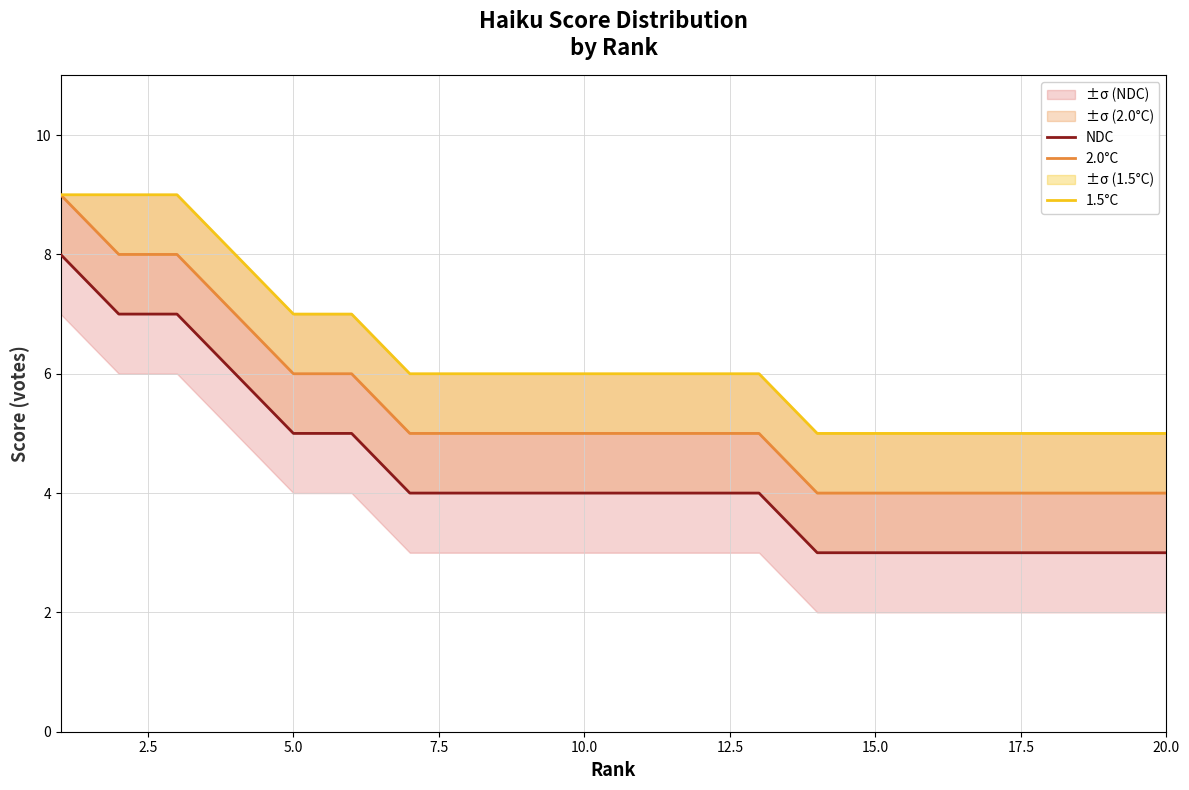

At 5.0, list the series in order from largest to smallest.

1.5°C, 2.0°C, NDC